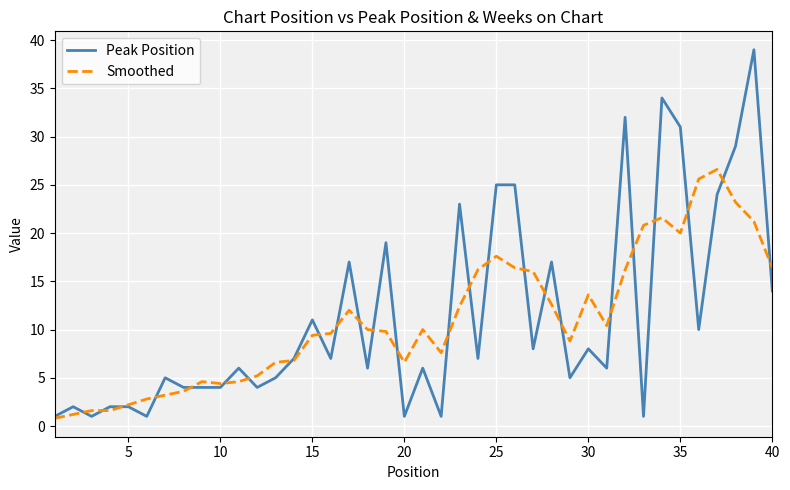

Which series ends up on top after the final intersection of Peak Position and Smoothed?

Smoothed